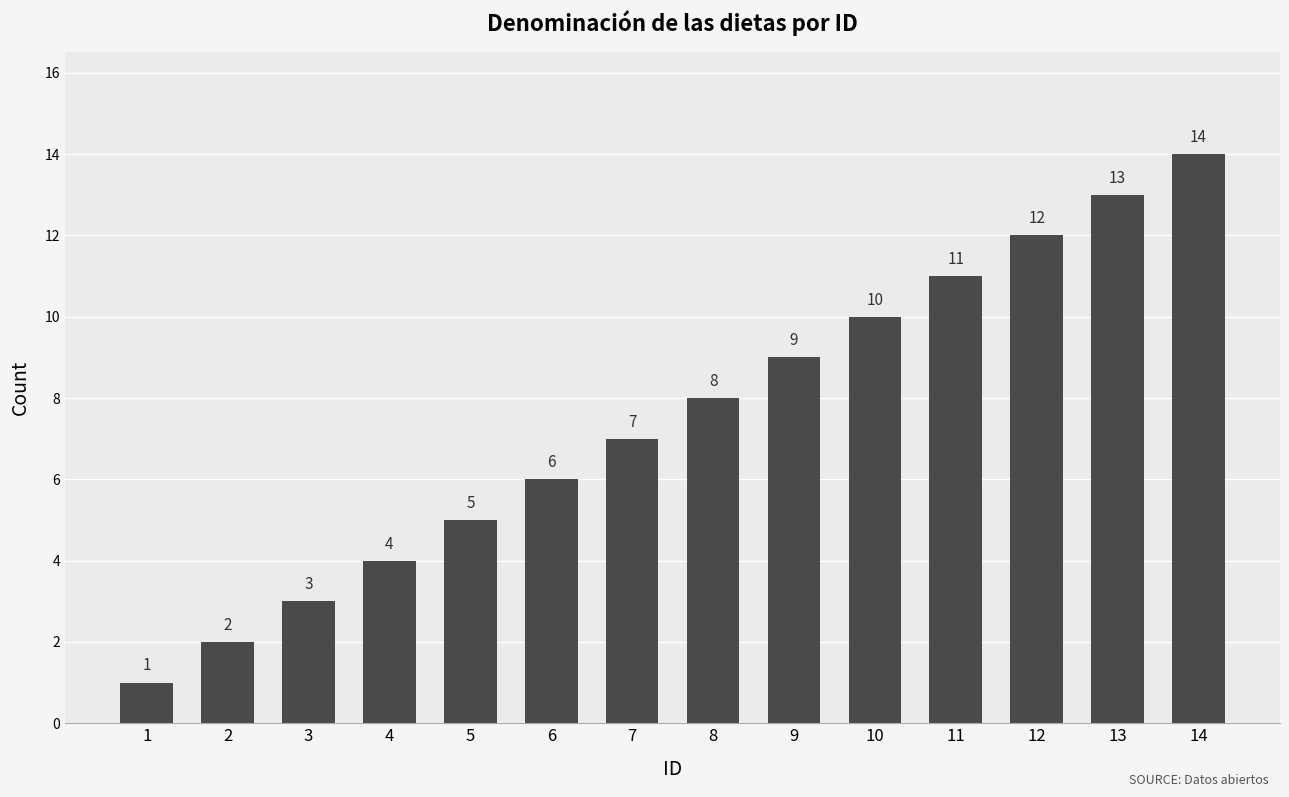

What is the approximate value at 6, to the nearest 10?

10